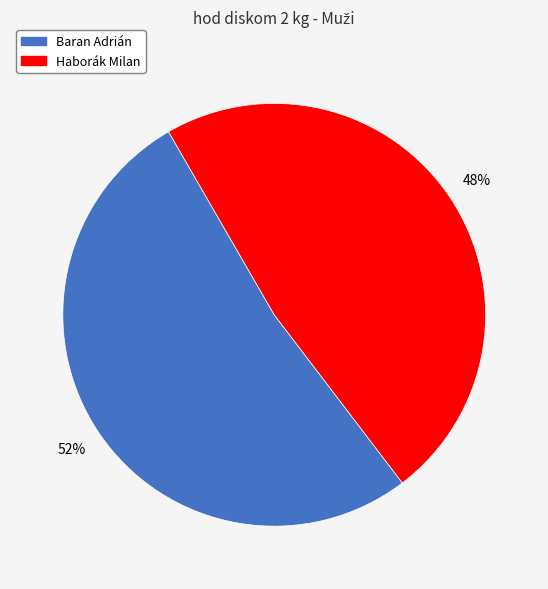

To the nearest percent, what is the average slice percentage?

50%